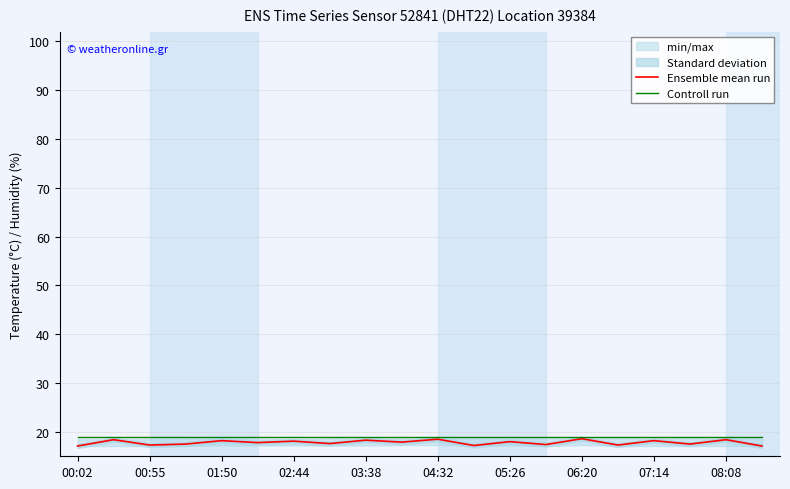

Which label corresponds to the smallest value in the chart?

00:02